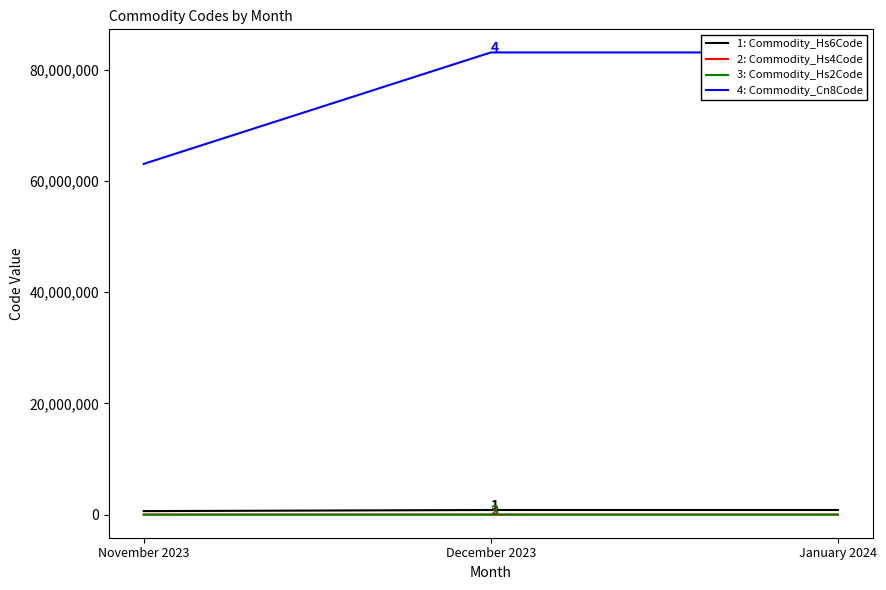

How many data points does each series have?

3